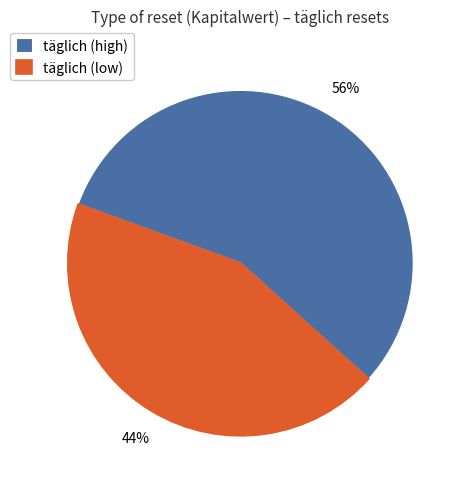

Combined, do täglich (high) and täglich (low) account for over 50%?

Yes